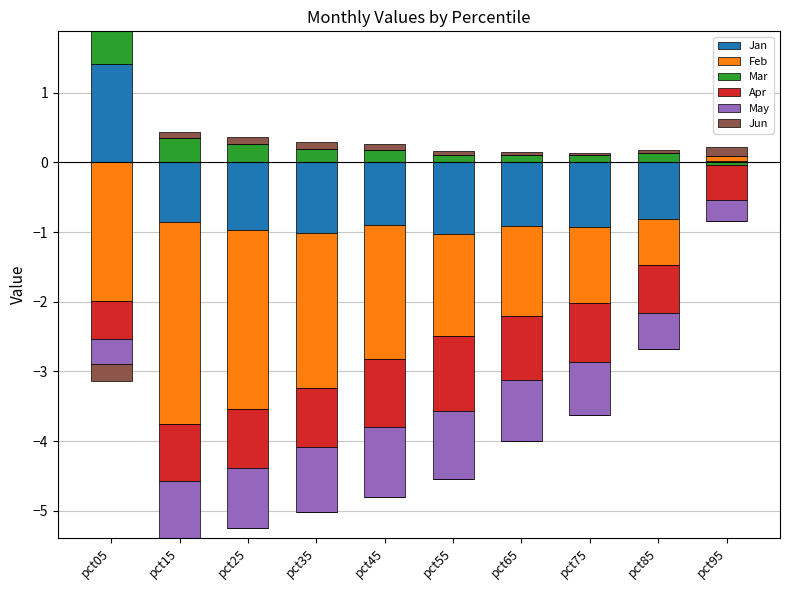

What are all the series names shown in the legend?

Jan, Feb, Mar, Apr, May, Jun